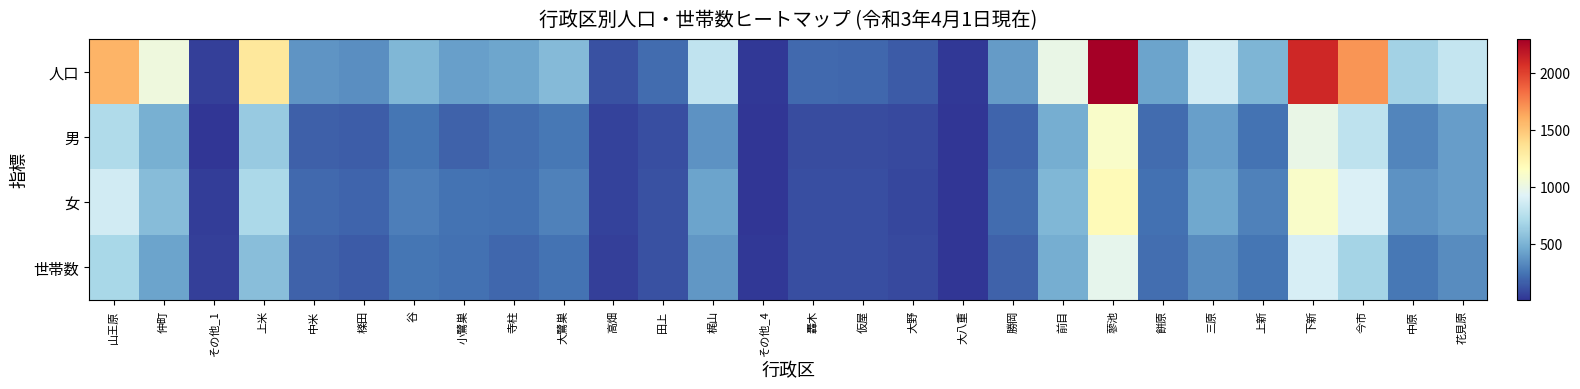

Which has a higher value, その他_4 or 上新?

上新